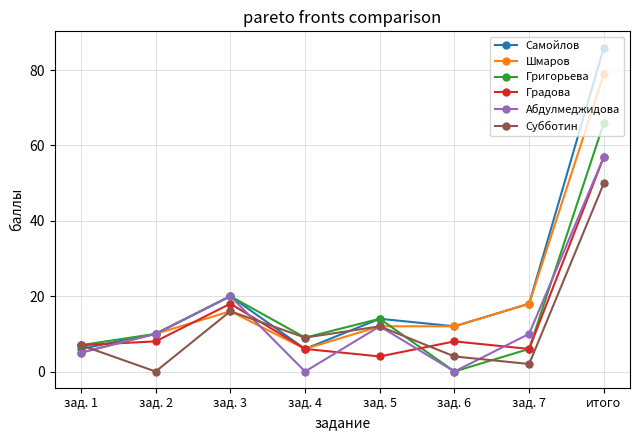

Reading left to right, extract all data points from this chart.

Самойлов: 6	10	20	6	14	12	18	86
Шмаров: 5	10	16	6	12	12	18	79
Григорьева: 7	10	20	9	14	0	6	66
Градова: 7	8	18	6	4	8	6	57
Абдулмеджидова: 5	10	20	0	12	0	10	57
Субботин: 7	0	16	9	12	4	2	50